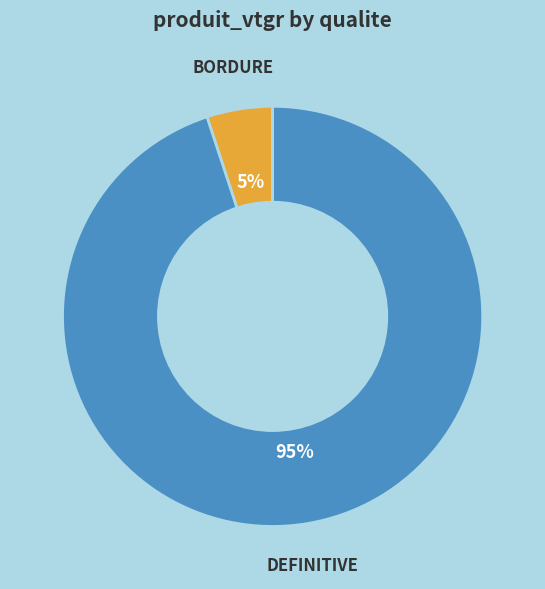

Rank the categories by value from lowest to highest.

BORDURE, DEFINITIVE